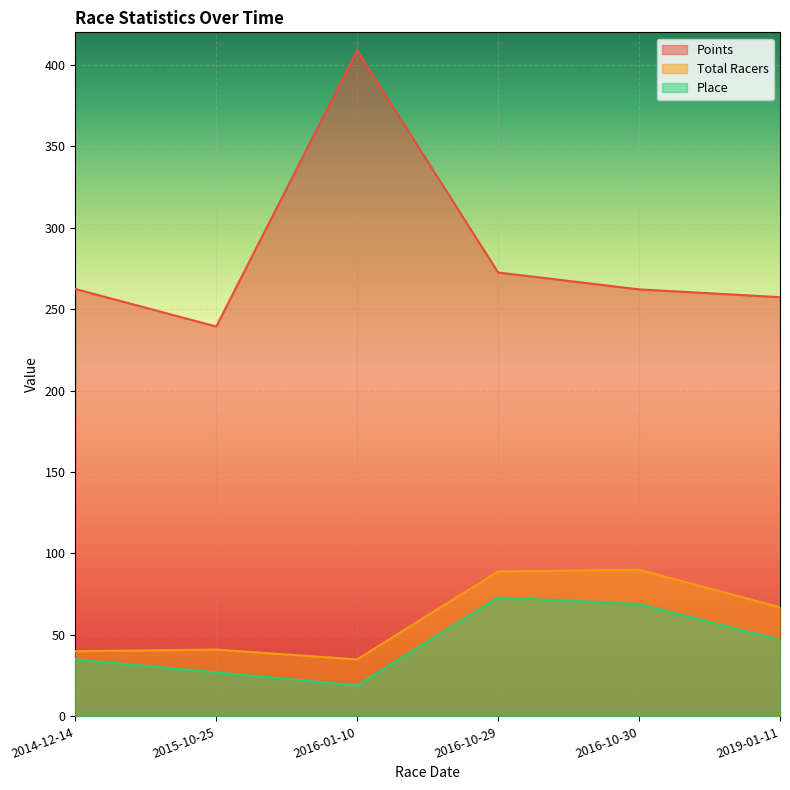

Which series has the largest total across all categories?

Points